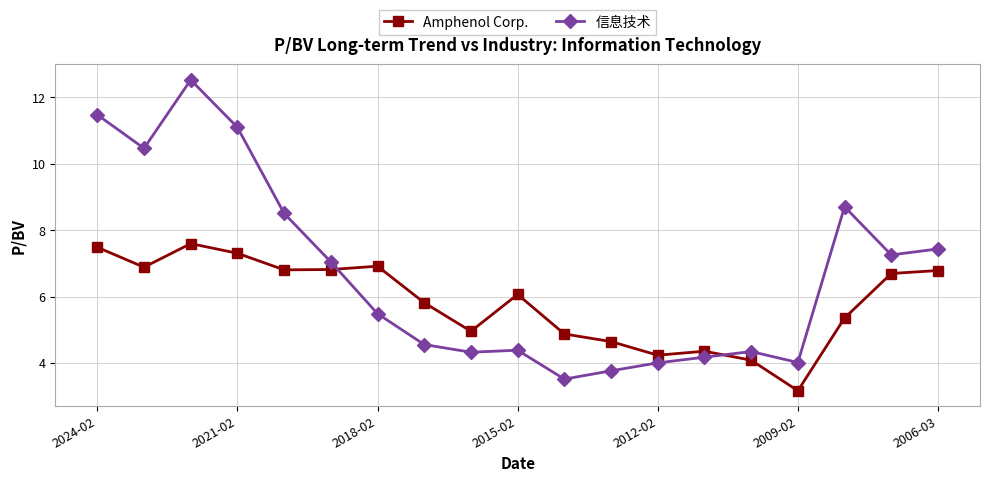

What is the lowest value of the Amphenol Corp. series?

3.2